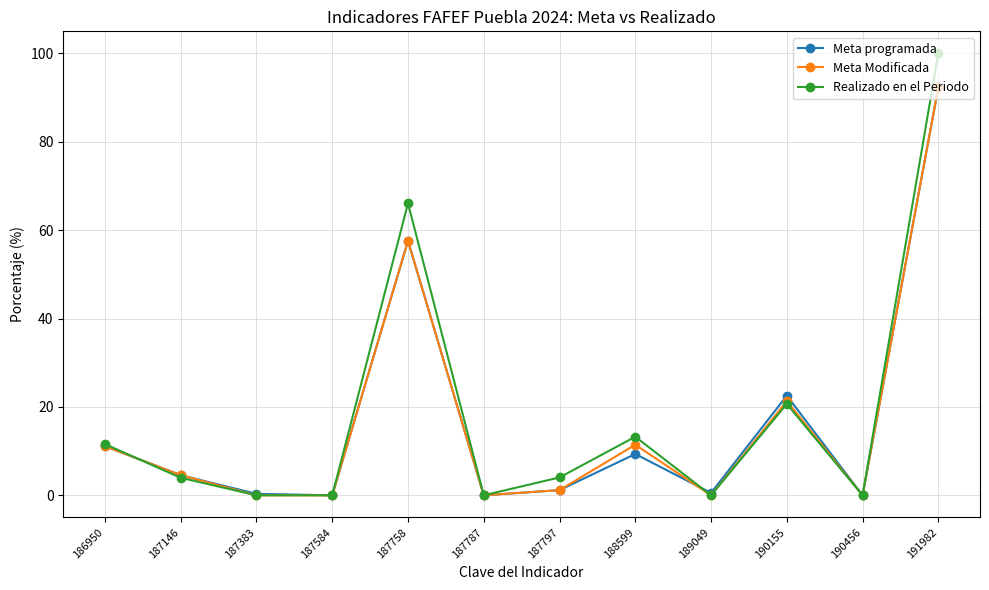

What is the value of the Realizado en el Periodo point at the 1st from the left?

11.6